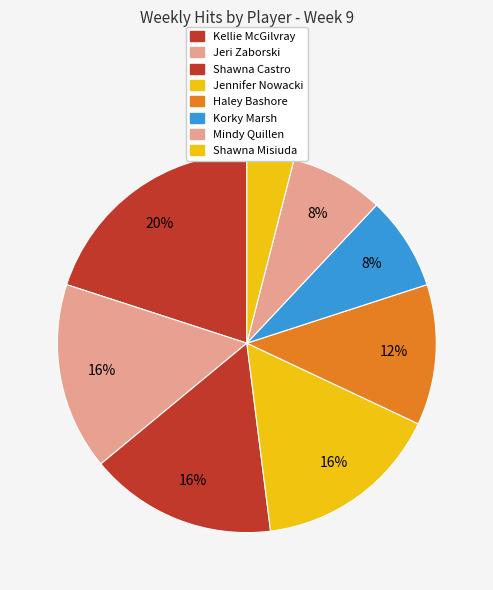

How many segments does this pie chart have?

8